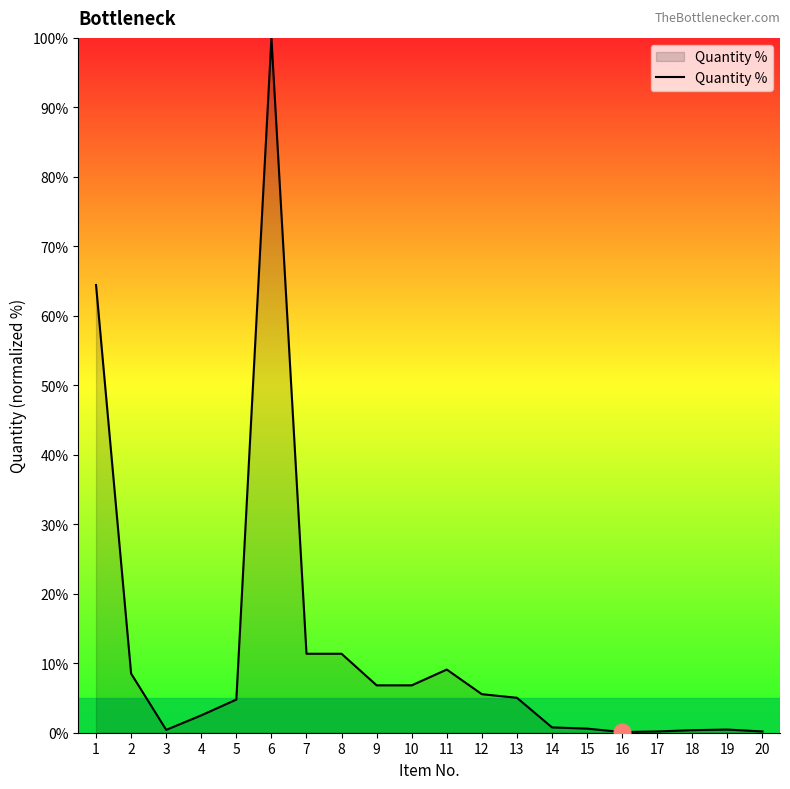

What is the change in value from 8 to 11?

-2.3